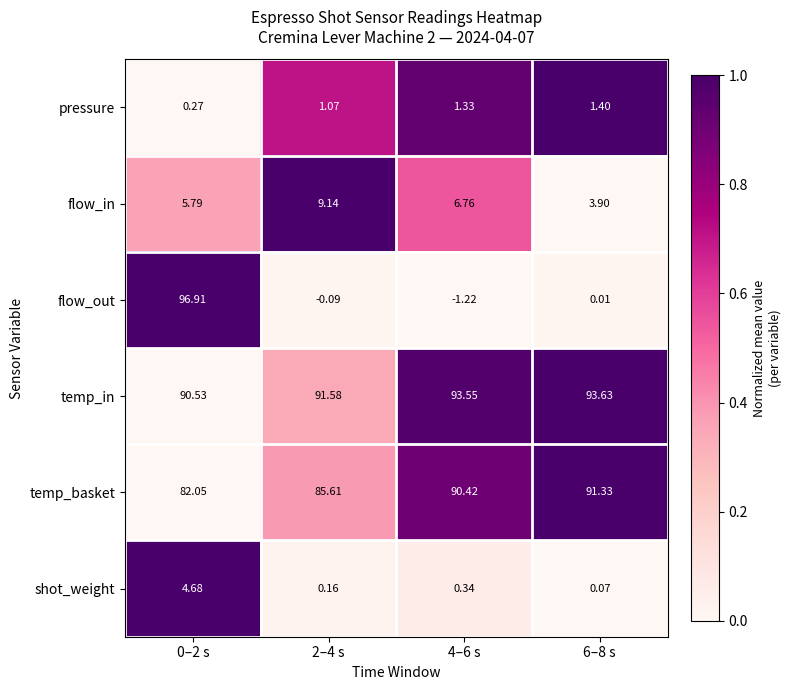

Is the value of flow_in at 2–4 s greater than the value of flow_out at 4–6 s?

Yes